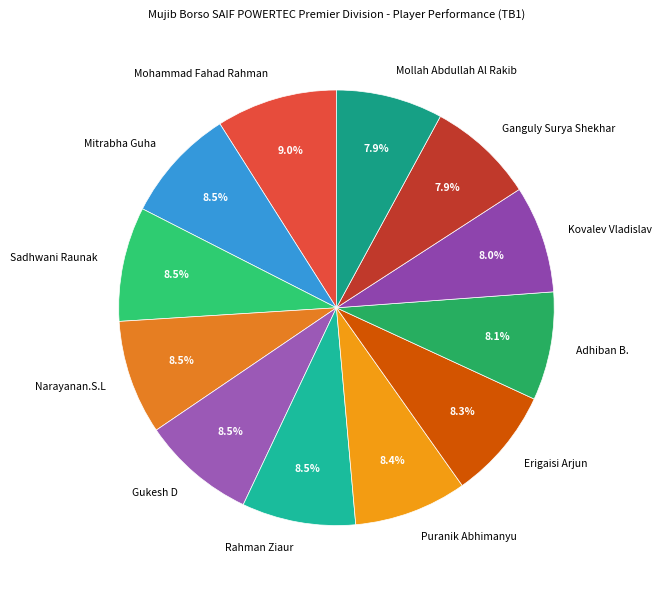

Is the sum of Puranik Abhimanyu and Ganguly Surya Shekhar greater than half?

No